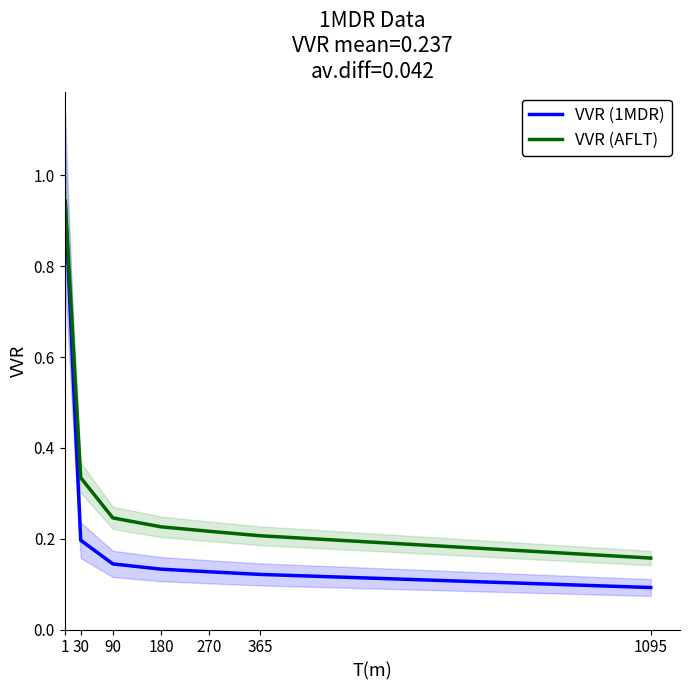

True or false: VVR (AFLT) has a value of 0.1 at 180.

False